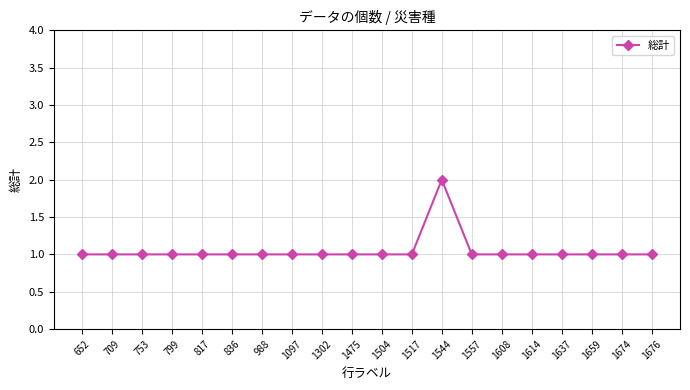

How many values are between 1 and 2?

20